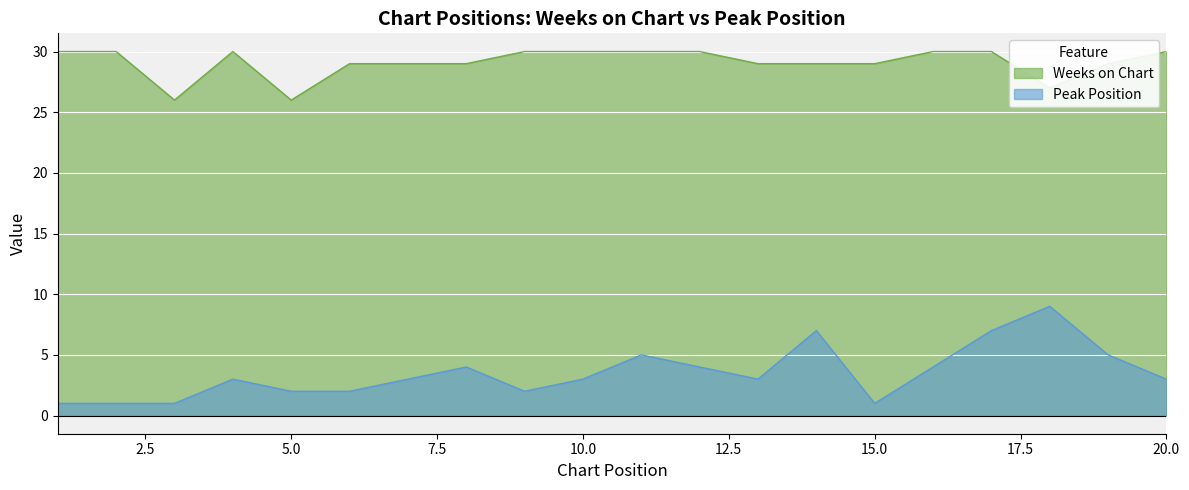

At which category is the sum across all series the highest?

17